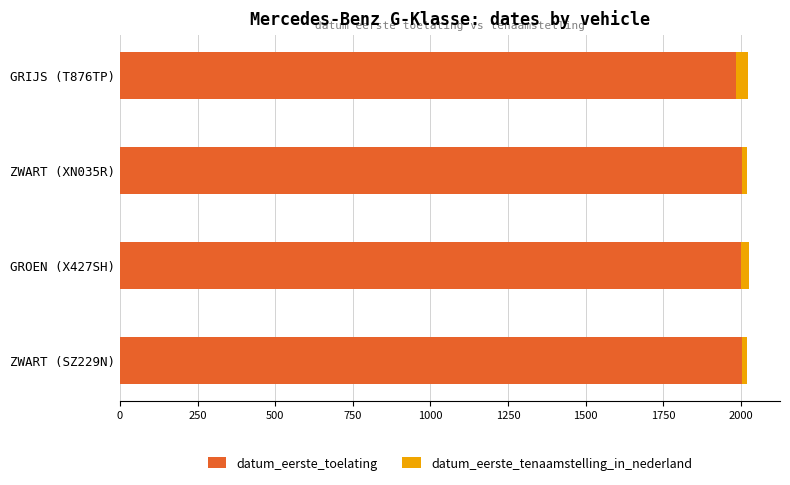

The value of datum_eerste_toelating at ZWART (XN035R) is 2002.1. True or false?

True